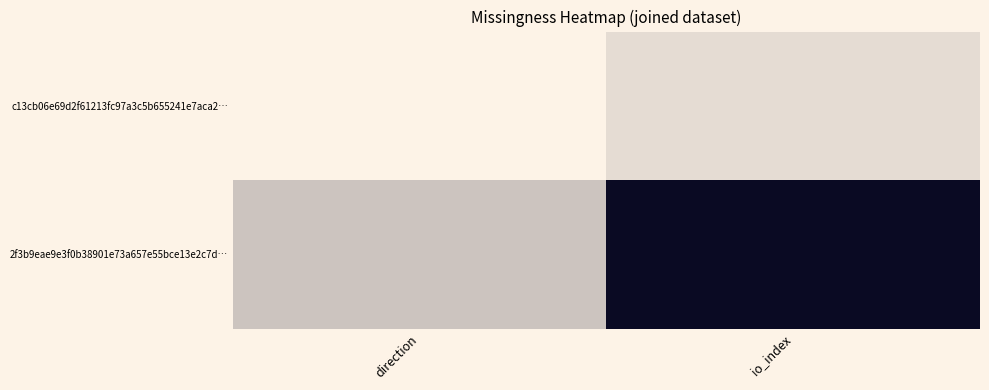

Between direction and io_index, which series saw the biggest shift?

2f3b9eae9e3f0b38901e73a657e55bce13e2c7d…